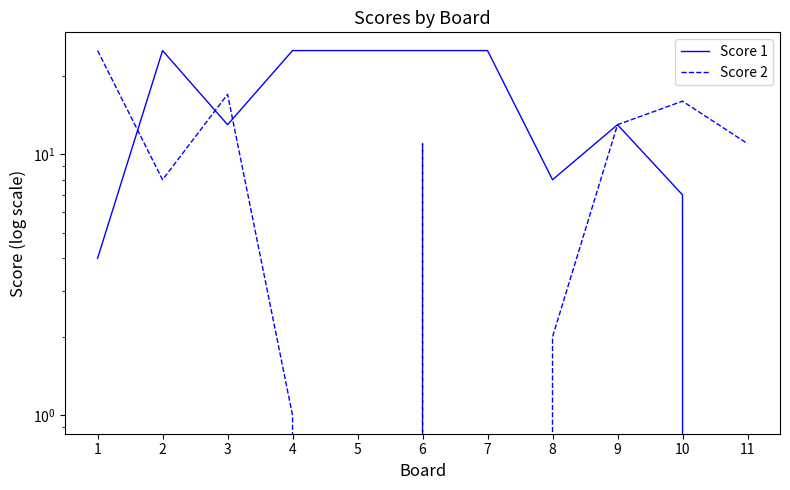

At which category does the chart reach its minimum across all series?

11